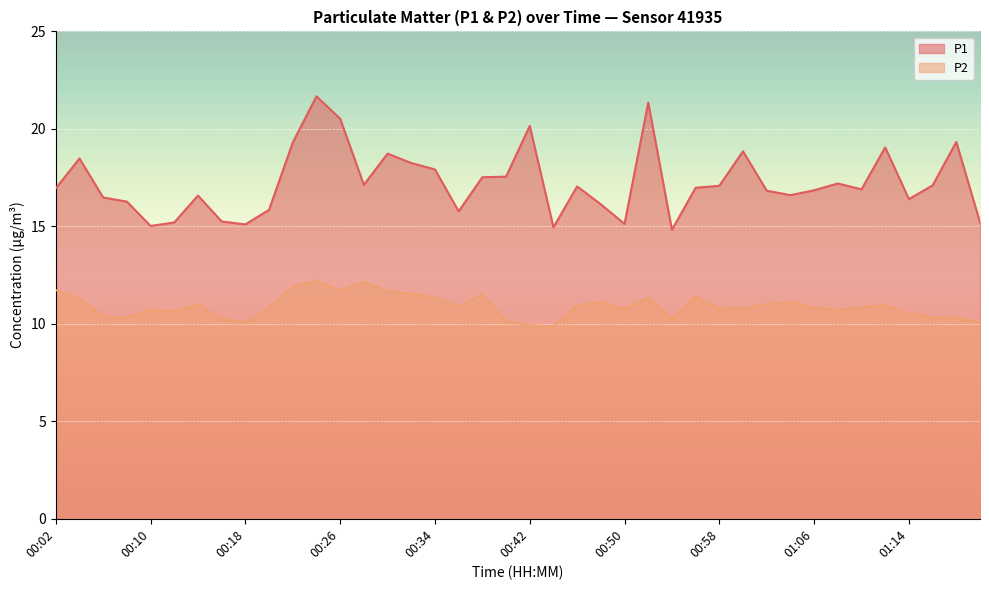

Which series has the largest range (max minus min)?

P1